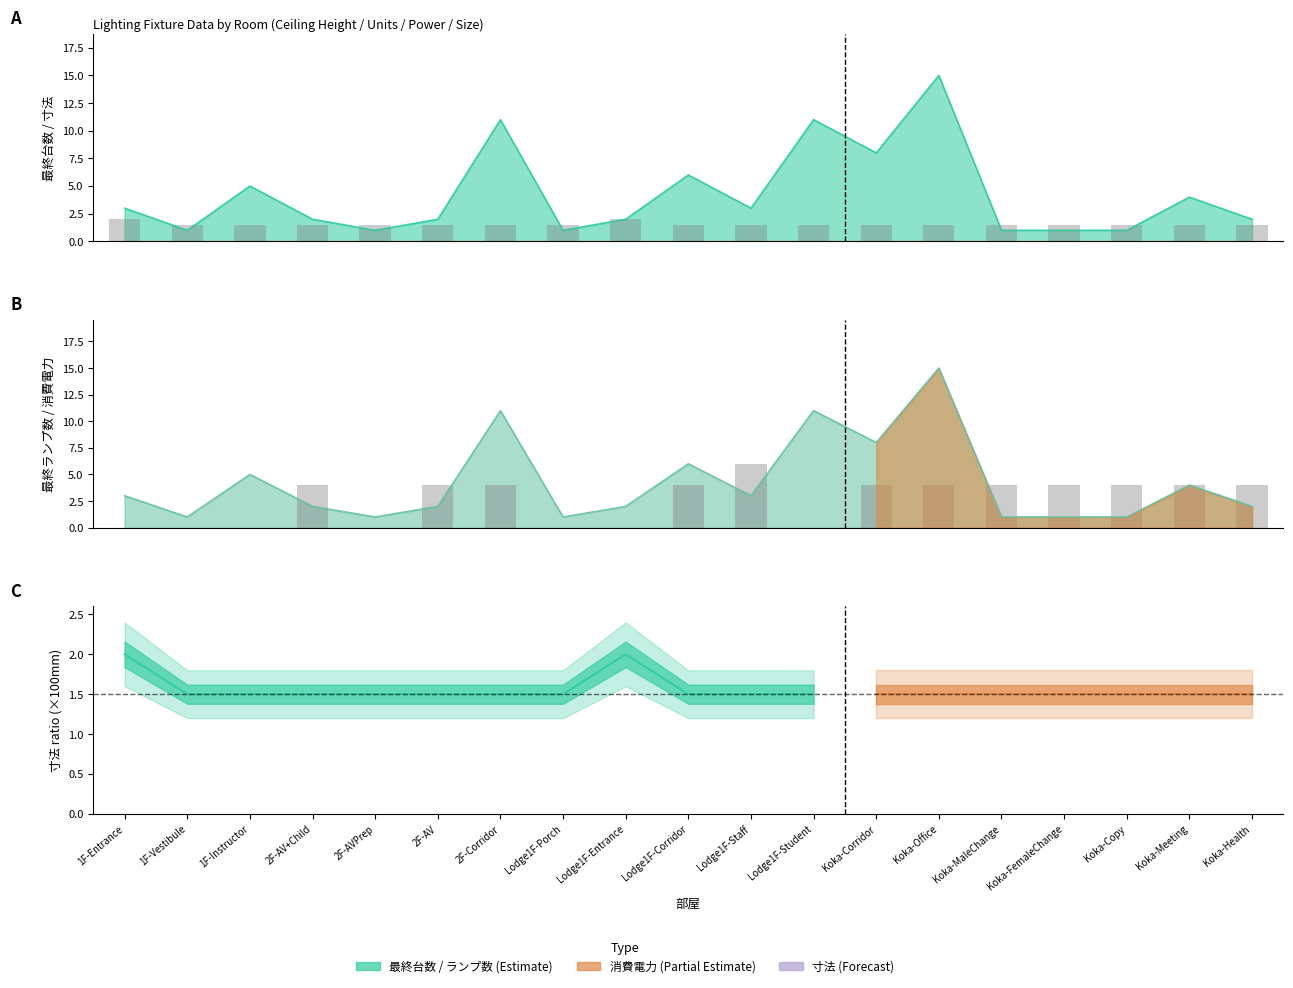

Reading left to right, transcribe all the data shown in this chart.

寸法(×100mm): 2.0	1.5	1.5	1.5	1.5	1.5	1.5	1.5	2.0	1.5	1.5	1.5	1.5	1.5	1.5	1.5	1.5	1.5	1.5
消費電力(×10W): 0.0	0.0	0.0	4.0	0.0	4.0	4.0	0.0	0.0	4.0	6.0	0.0	4.0	4.0	4.0	4.0	4.0	4.0	4.0